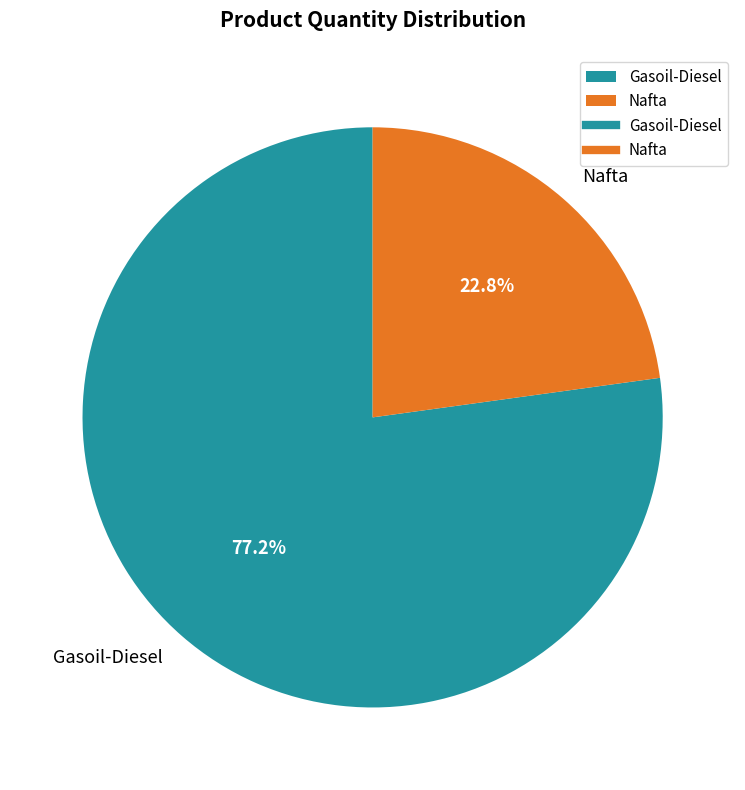

Which category has the biggest portion of the pie?

Gasoil-Diesel